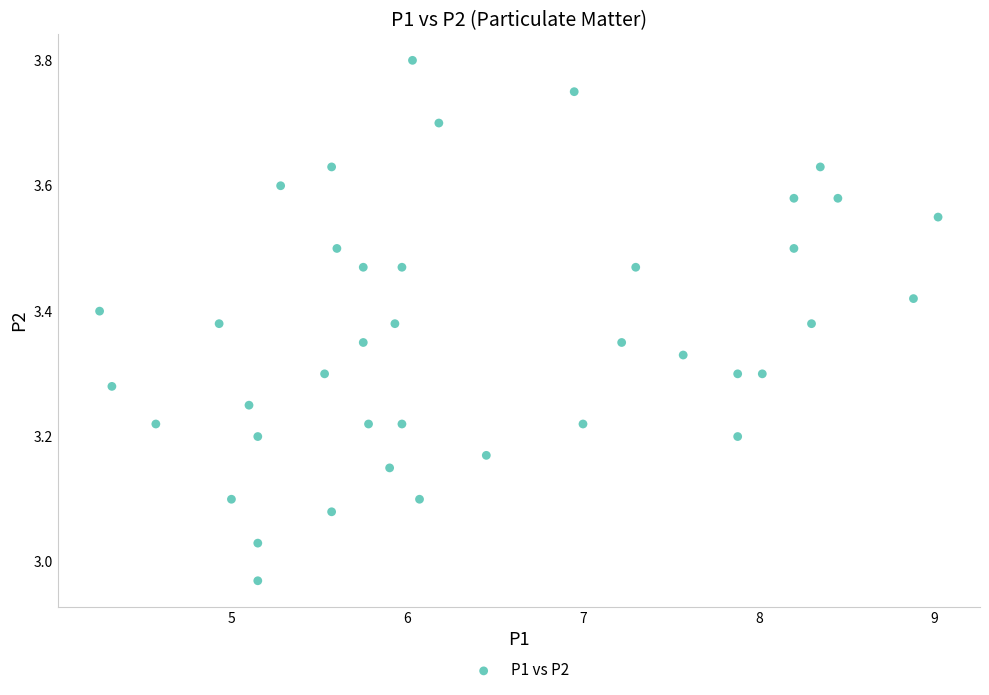

What is the range of X values (max minus min)?

4.8